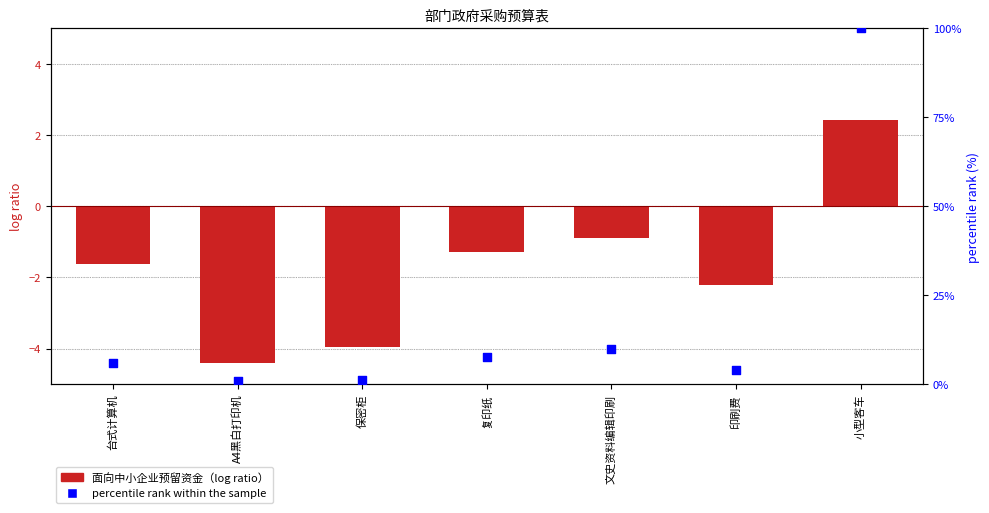

At how many categories does at least one series exceed 30?

1